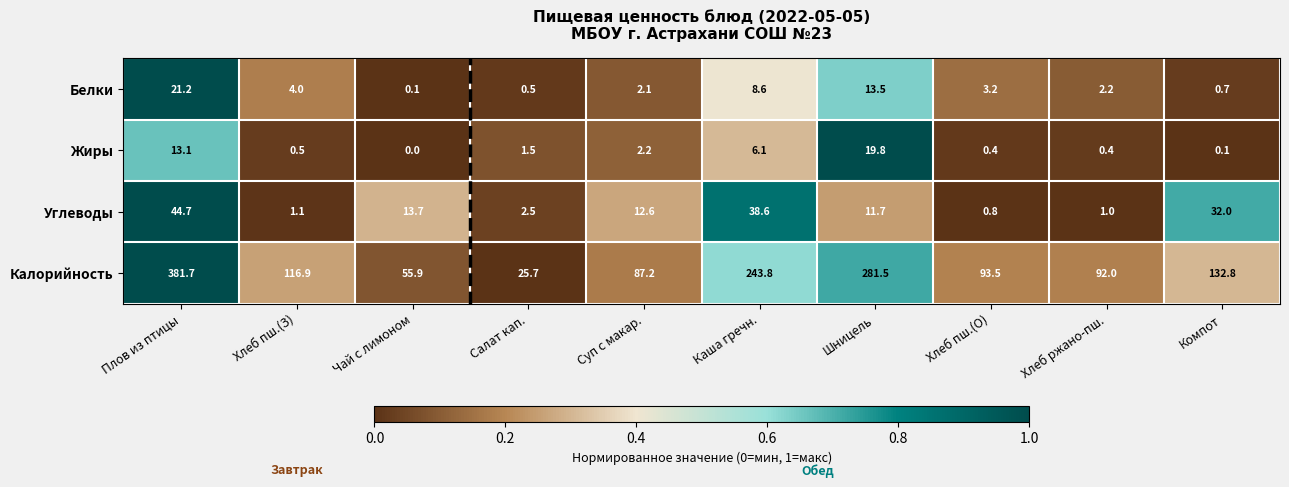

List the labels in order of Белки value, smallest first.

Чай с лимоном, Салат кап., Компот, Суп с макар., Хлеб ржано-пш., Хлеб пш.(О), Хлеб пш.(З), Каша гречн., Шницель, Плов из птицы